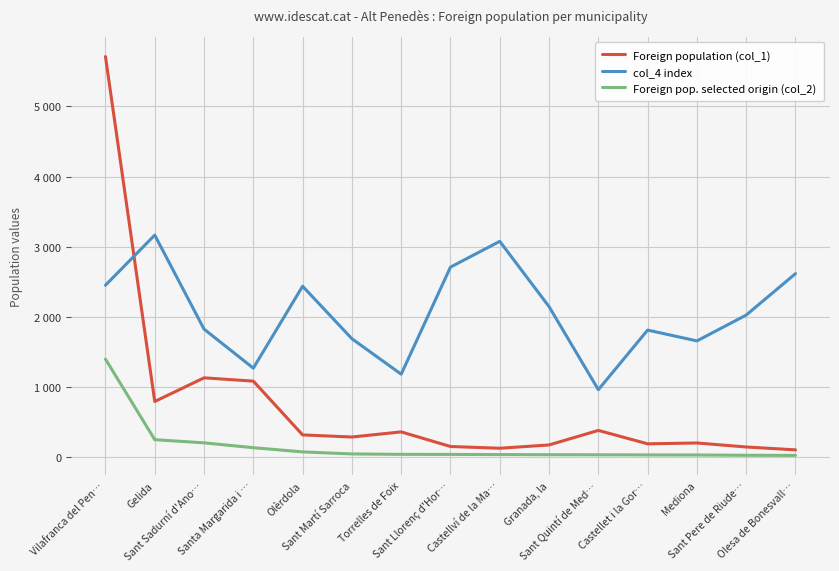

Which category has the highest value across all series?

Vilafranca del Pen…